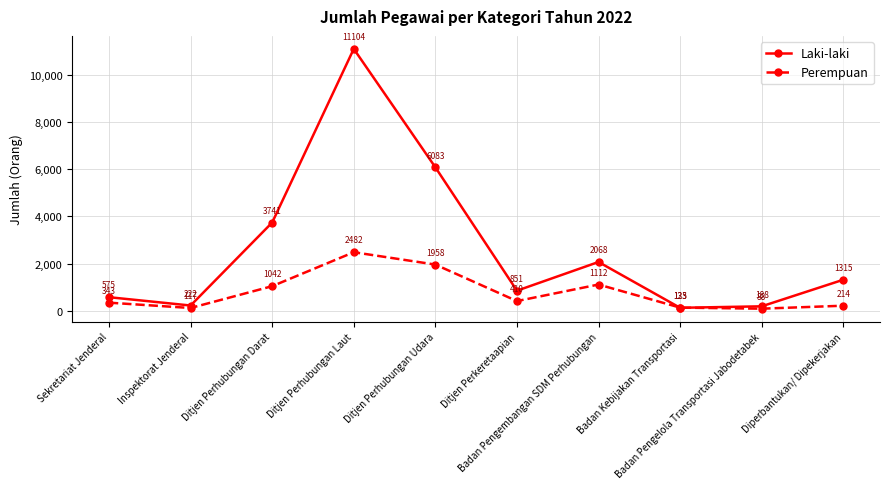

After their last crossing, which series has the higher values: Laki-laki or Perempuan?

Laki-laki